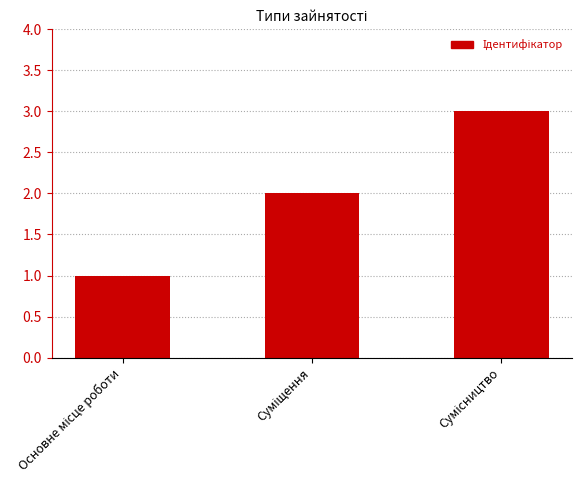

Does the chart contain stacked bars?

No